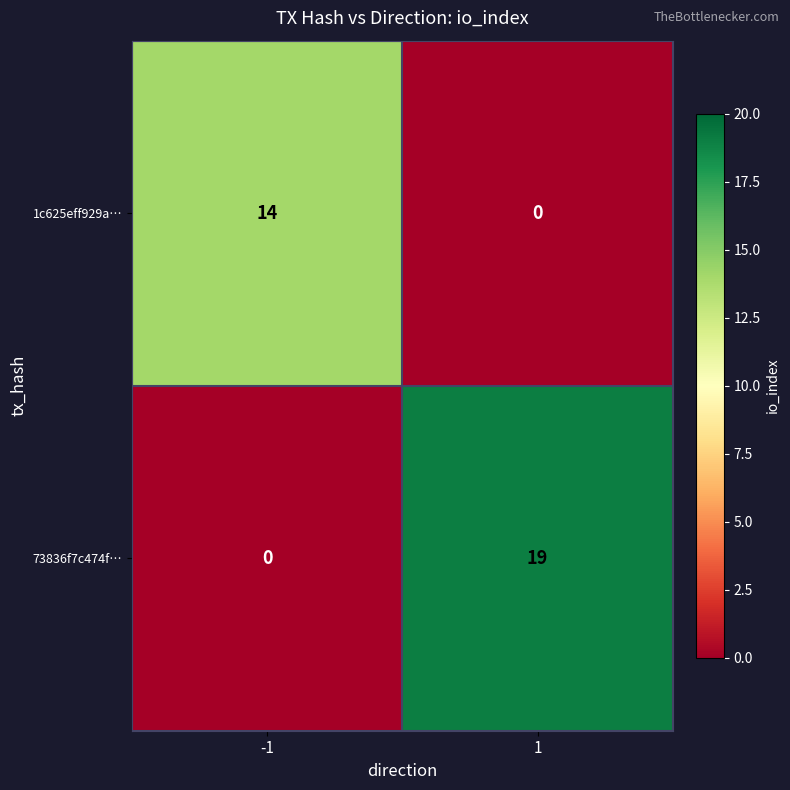

The 1c625eff929a… series shows 5 at -1. True or false?

False